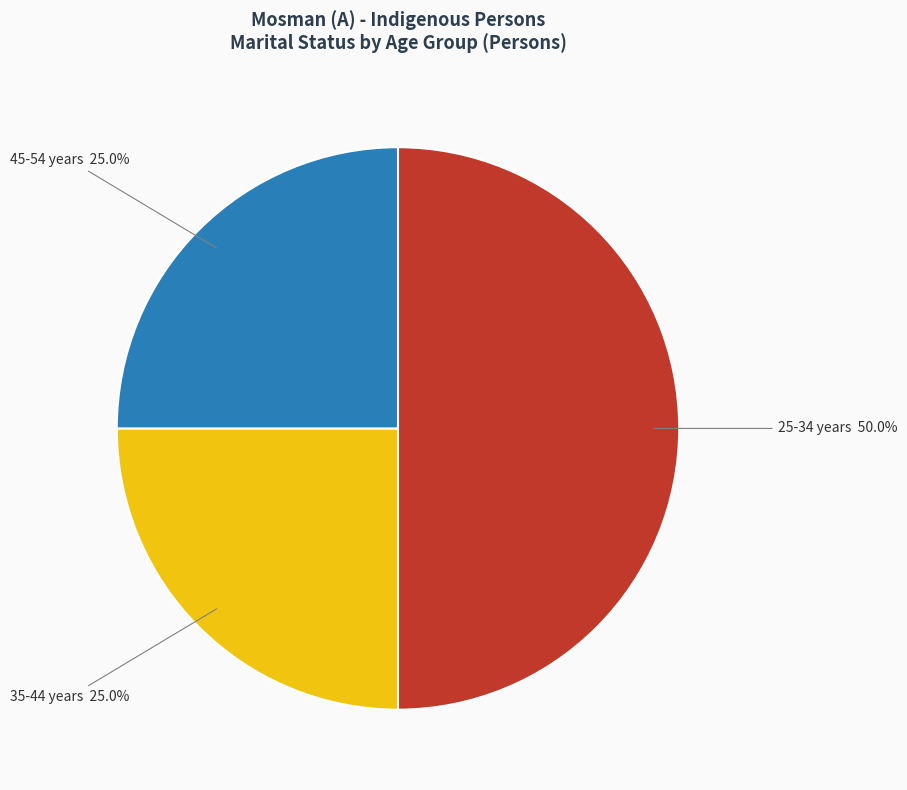

How many segments does this pie chart have?

3